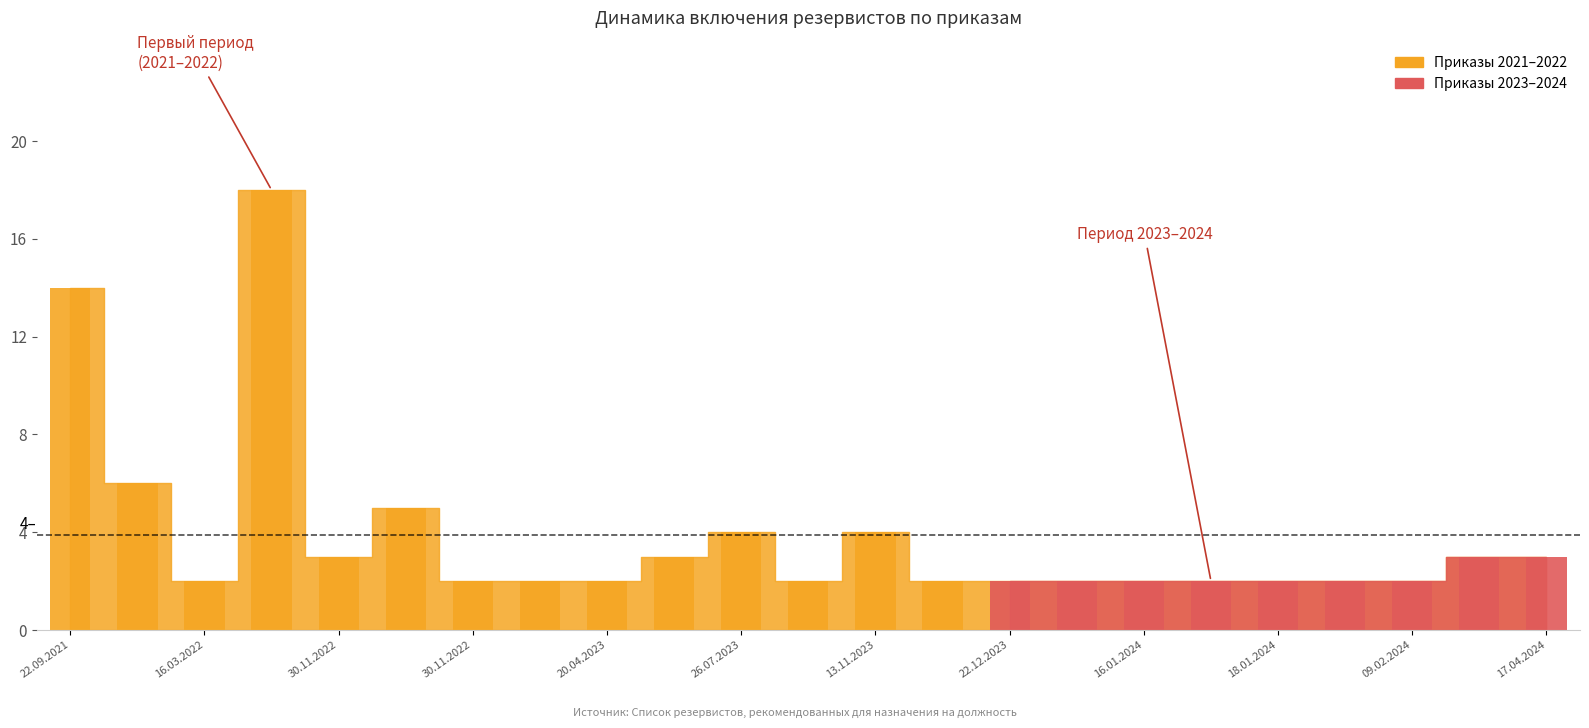

Reading left to right, what are all the values shown in this chart?

14	6	2	18	3	5	2	2	2	3	4	2	4	2	2	2	2	2	2	2	2	3	3